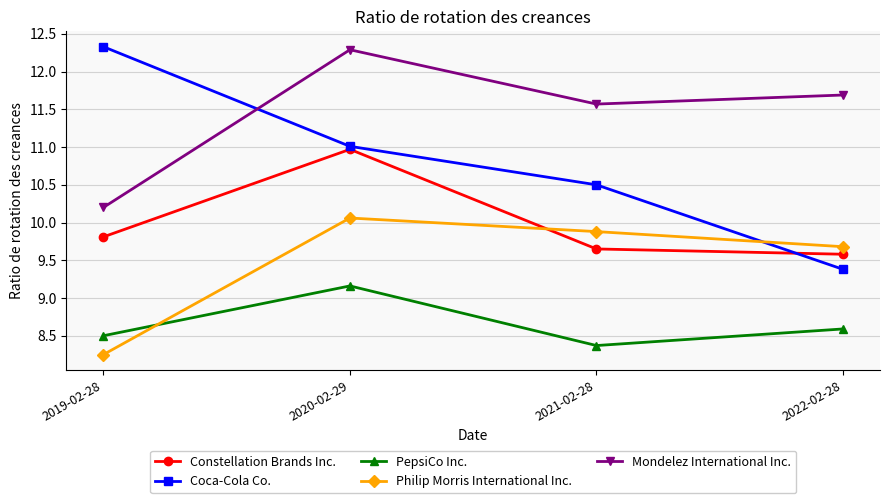

What is the label of the 1st point from the right?

2022-02-28